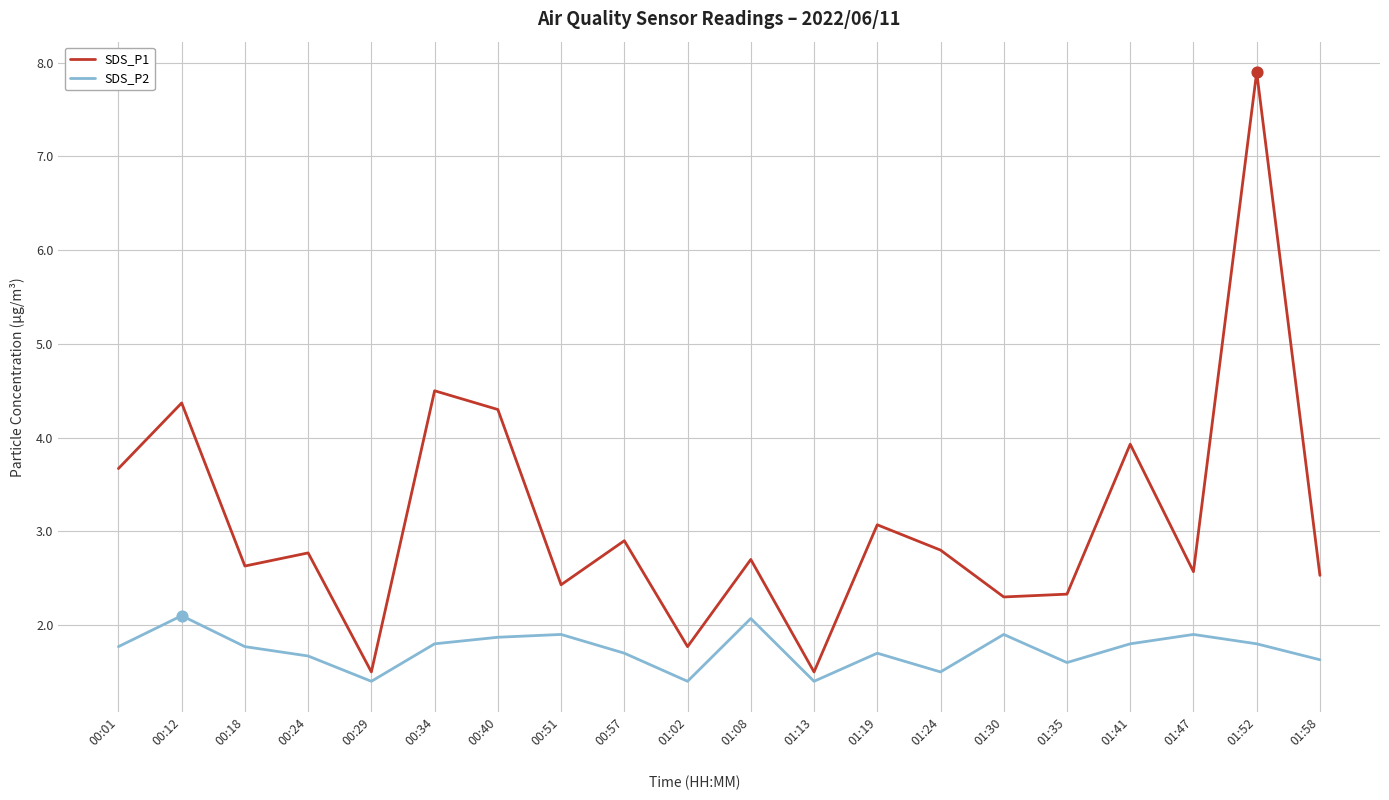

Which series has the largest total across all categories?

SDS_P1